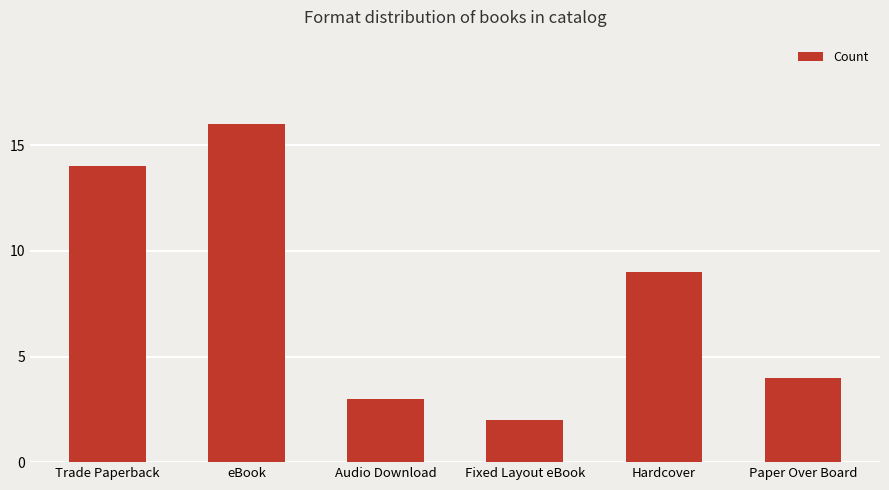

What is the average value?

8